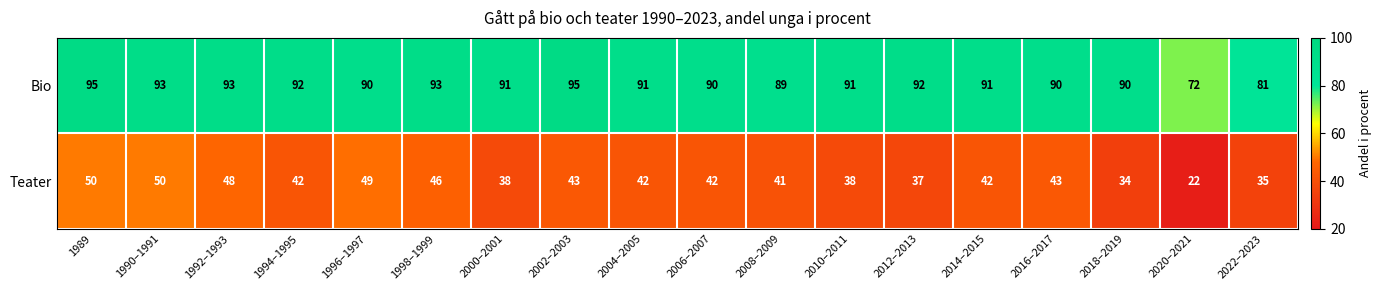

Which series has the widest spread of values?

Teater